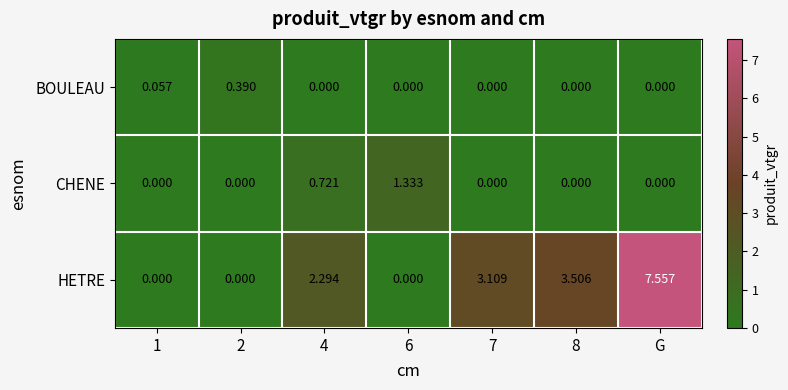

Which series has the widest spread of values?

HETRE